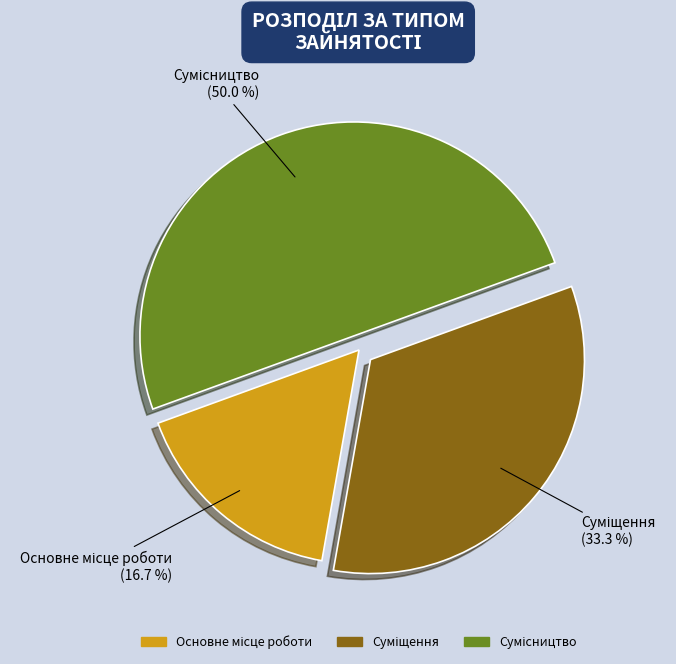

The Сумісництво slice represents 50% of the pie. True or false?

True